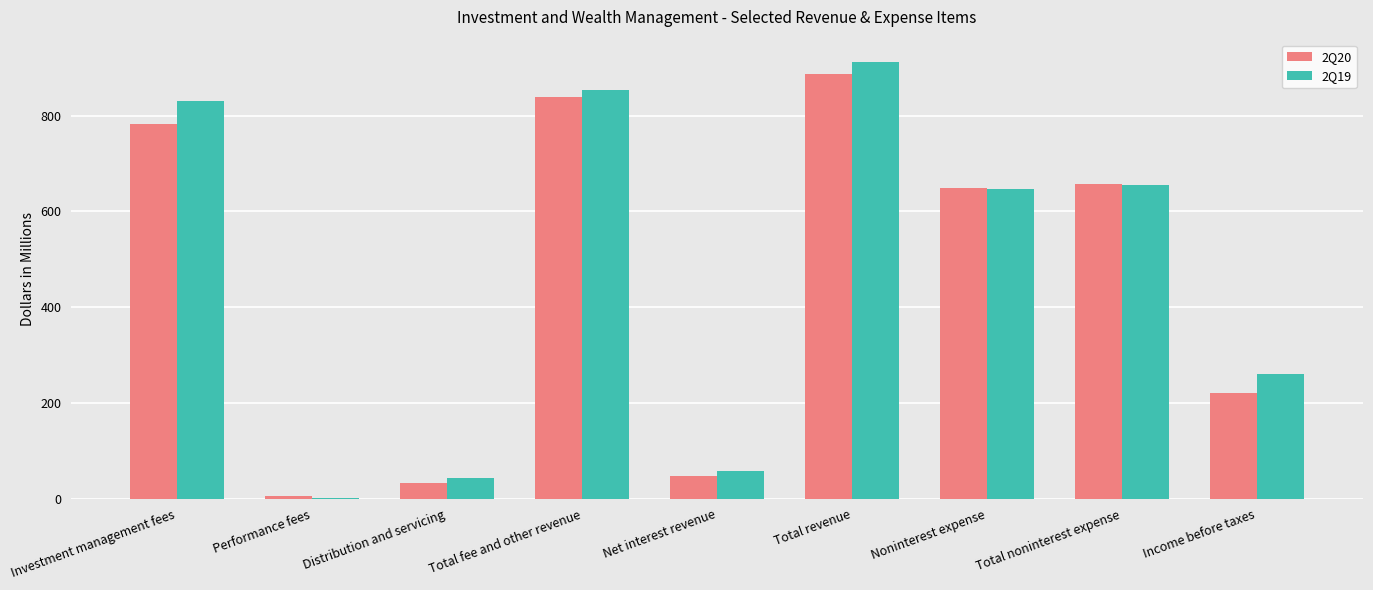

How many series are shown in this chart?

2